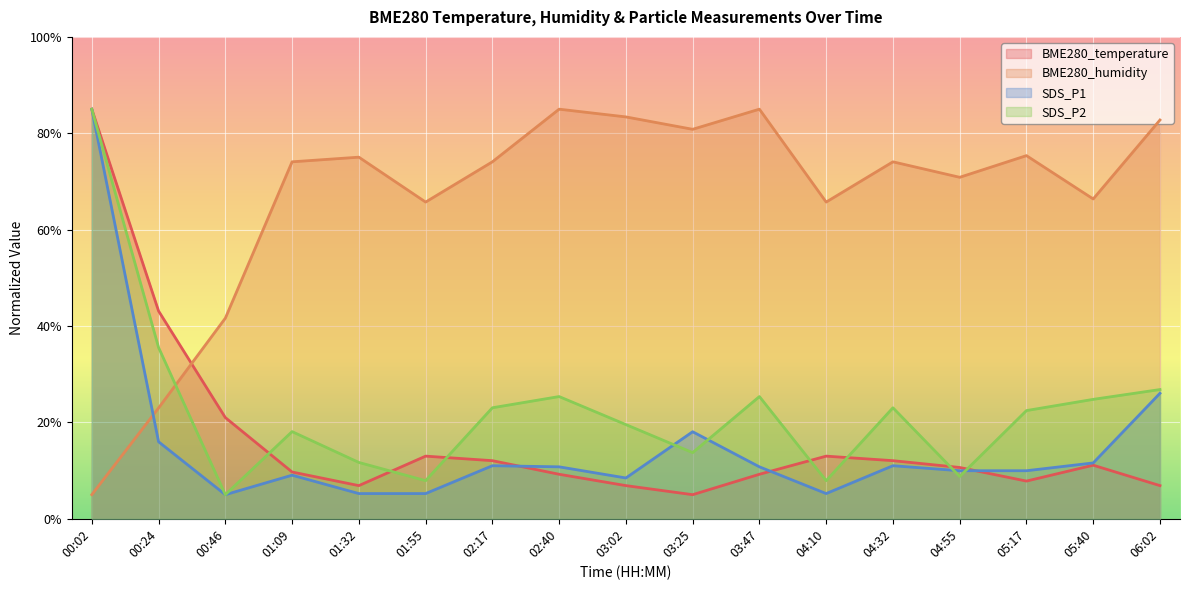

Which label corresponds to the smallest value in the chart?

03:25